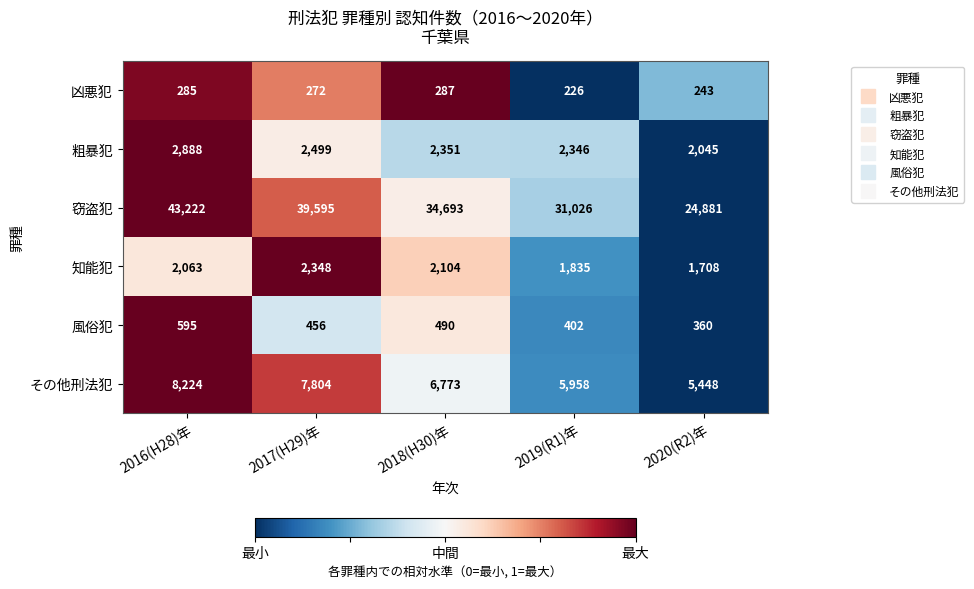

The 粗暴犯 series shows 2045 at 2020(R2)年. True or false?

True